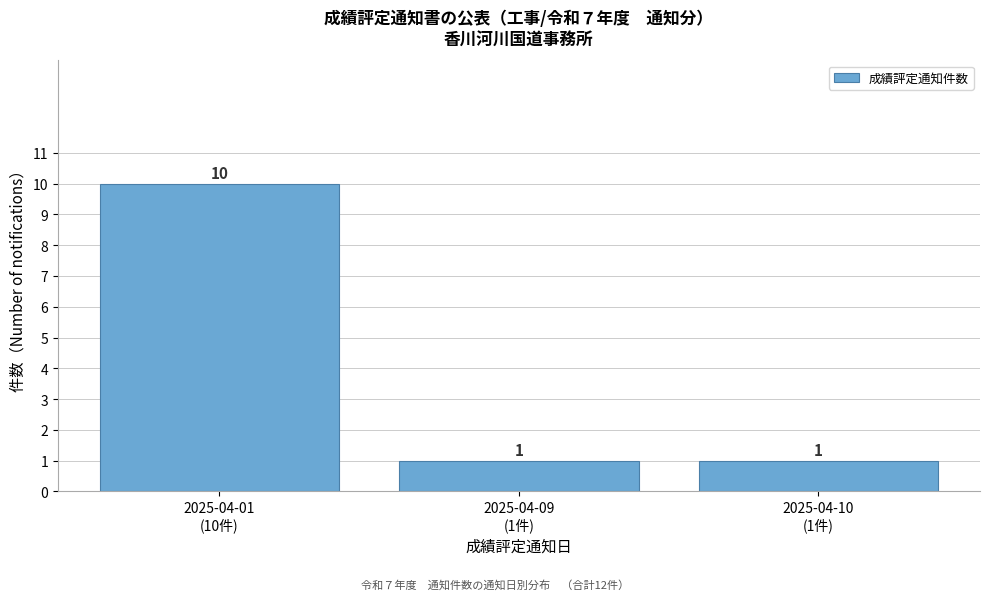

Reading right to left, extract all data points from this chart.

1	1	10